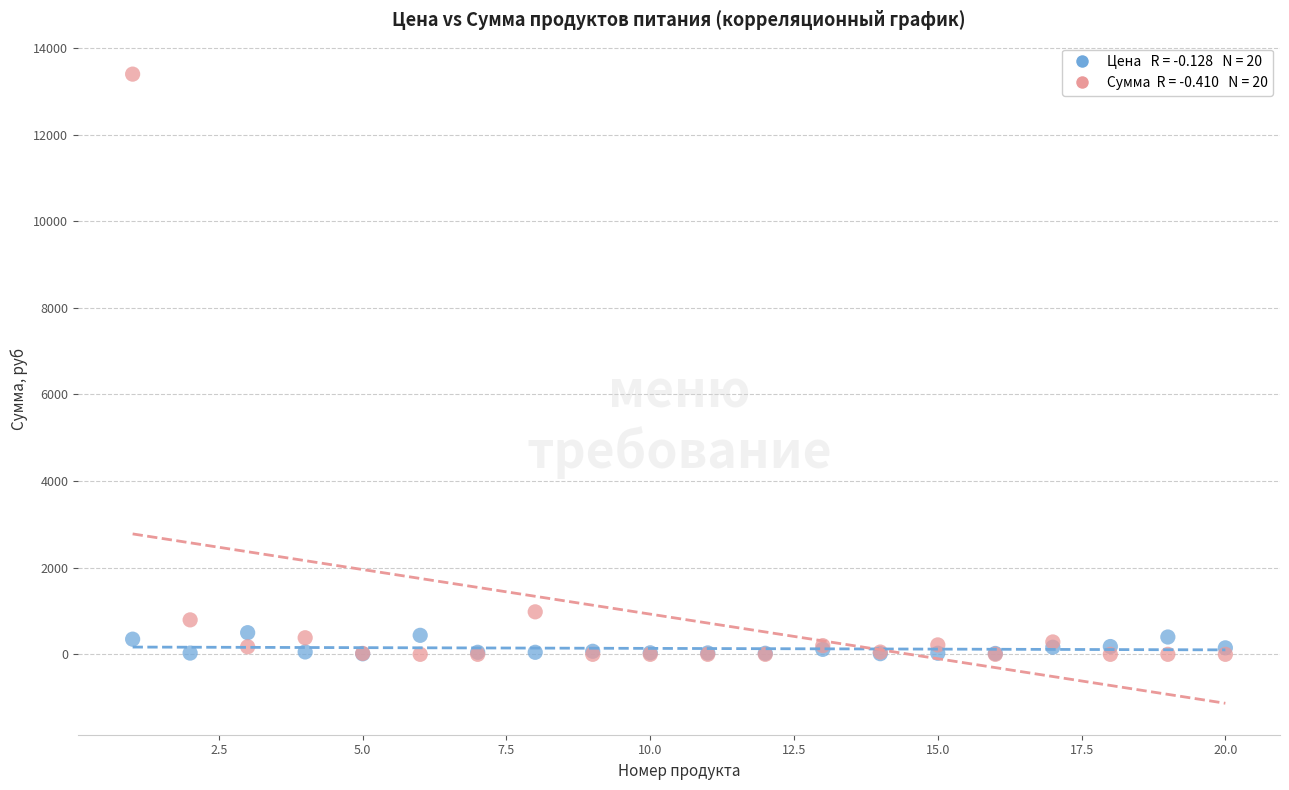

Across all series, what Y value is closest to 6699?

981.4